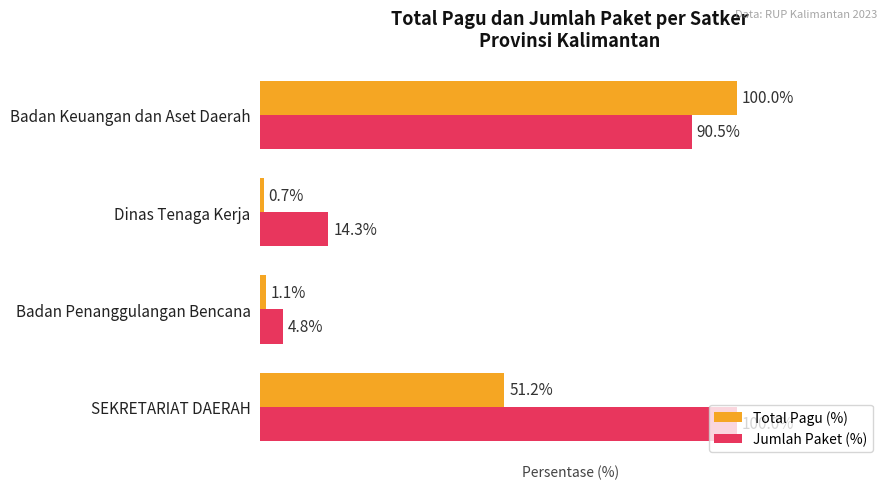

List the series in order of their overall mean, highest first.

Jumlah Paket (%), Total Pagu (%)